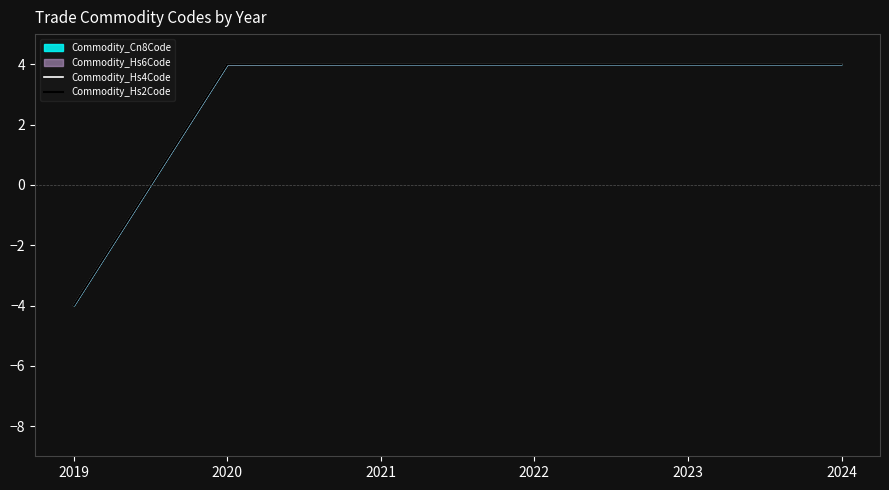

What is the total value across all series at 2024?

8.0